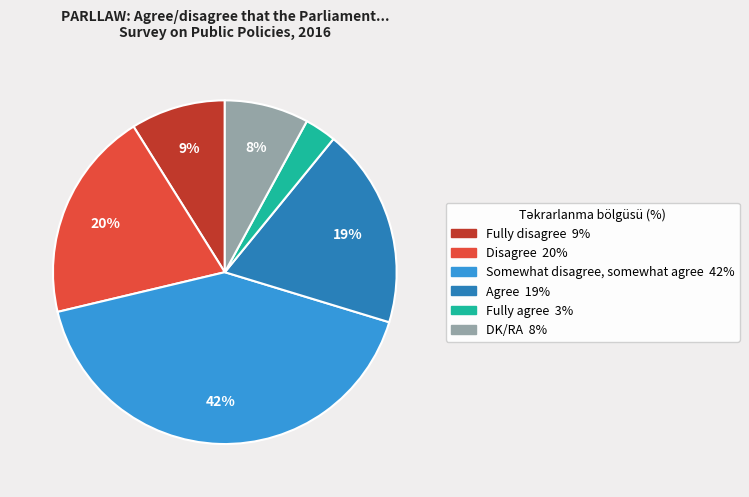

Does DK/RA represent more than half of the total?

No